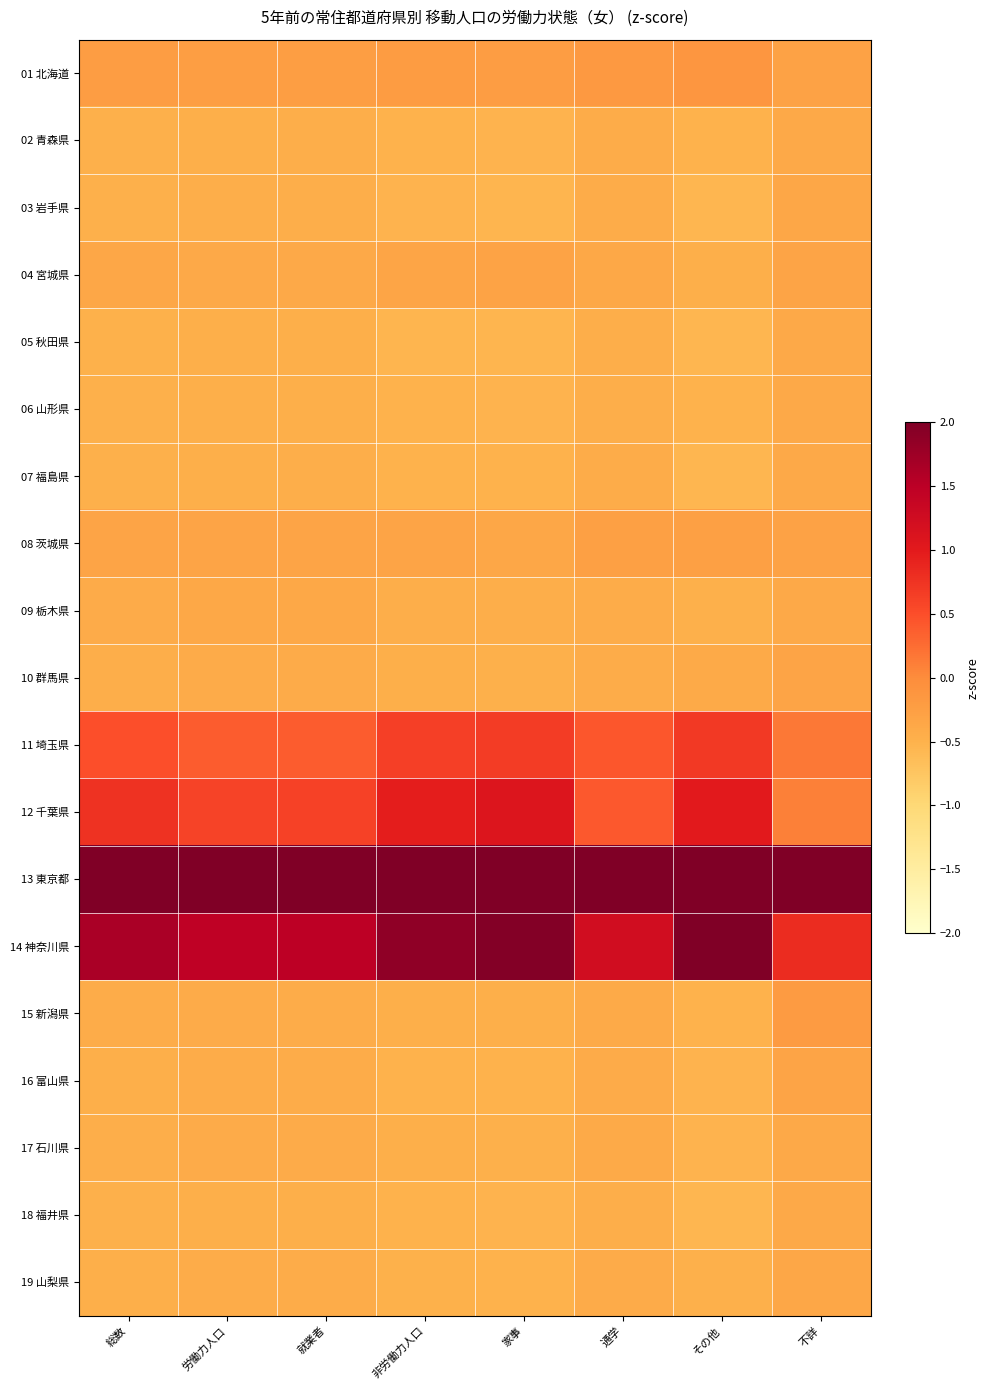

At which category does the chart reach its minimum across all series?

その他